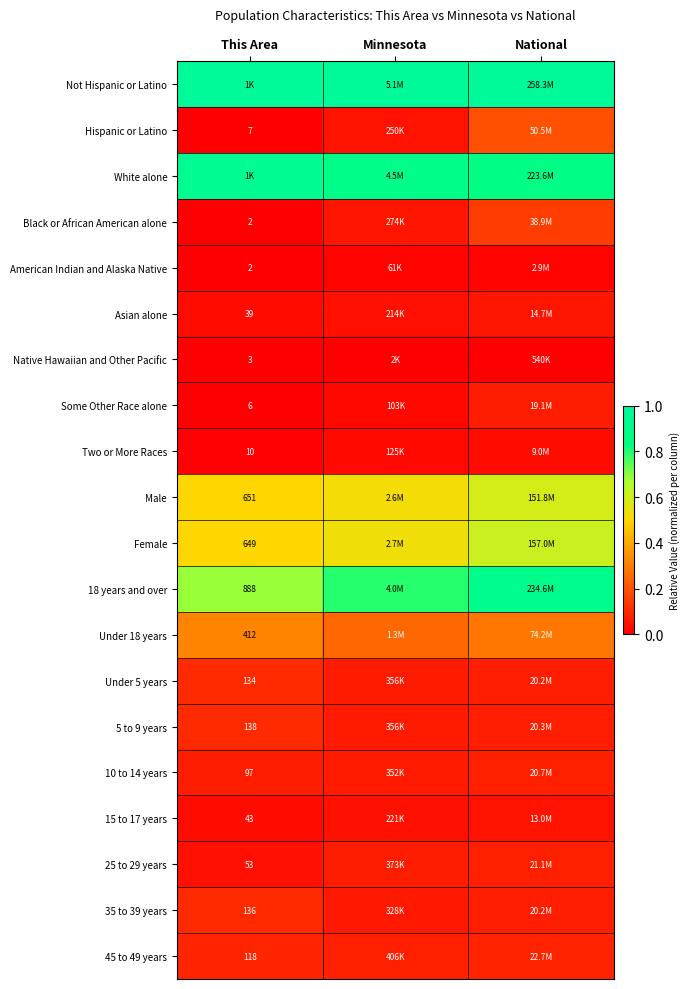

What is the approximate value of Under 18 years at National?

0.3